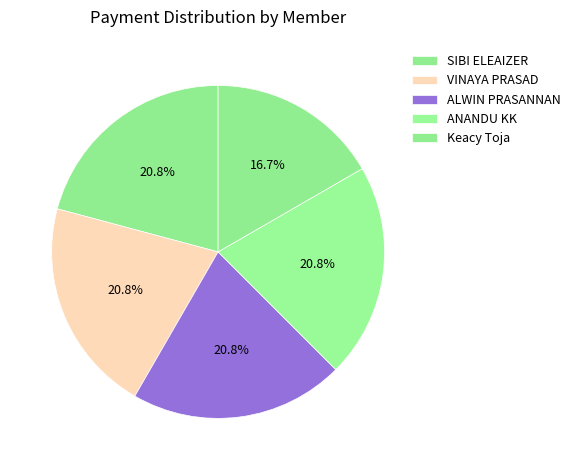

Which has a higher value, Keacy Toja or VINAYA PRASAD?

VINAYA PRASAD